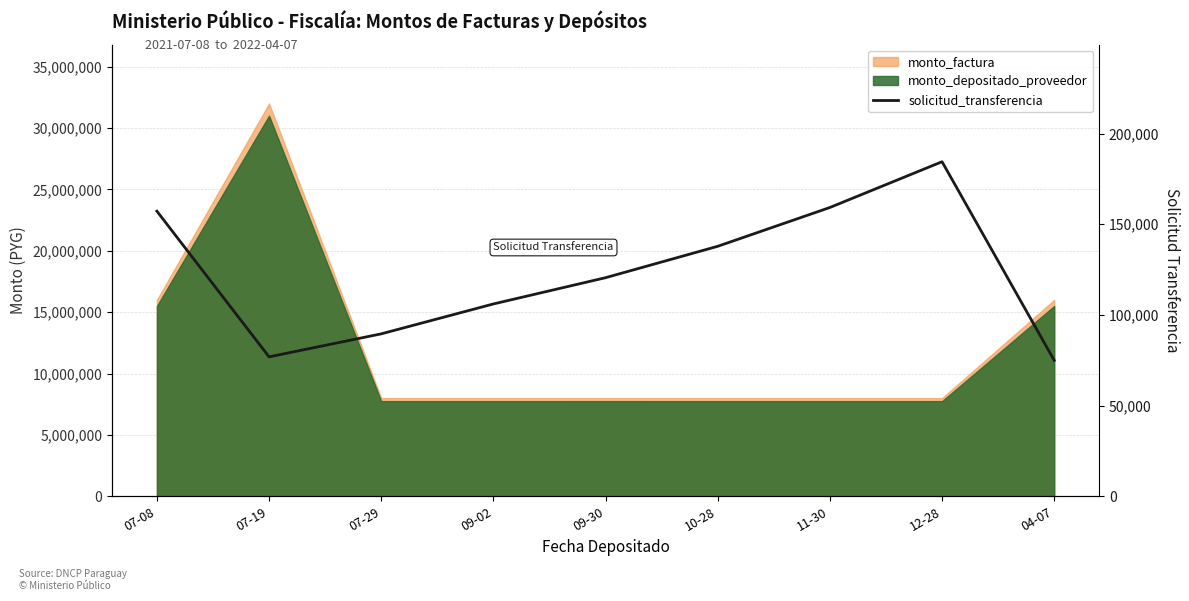

Which label corresponds to the largest value in the chart?

12-28